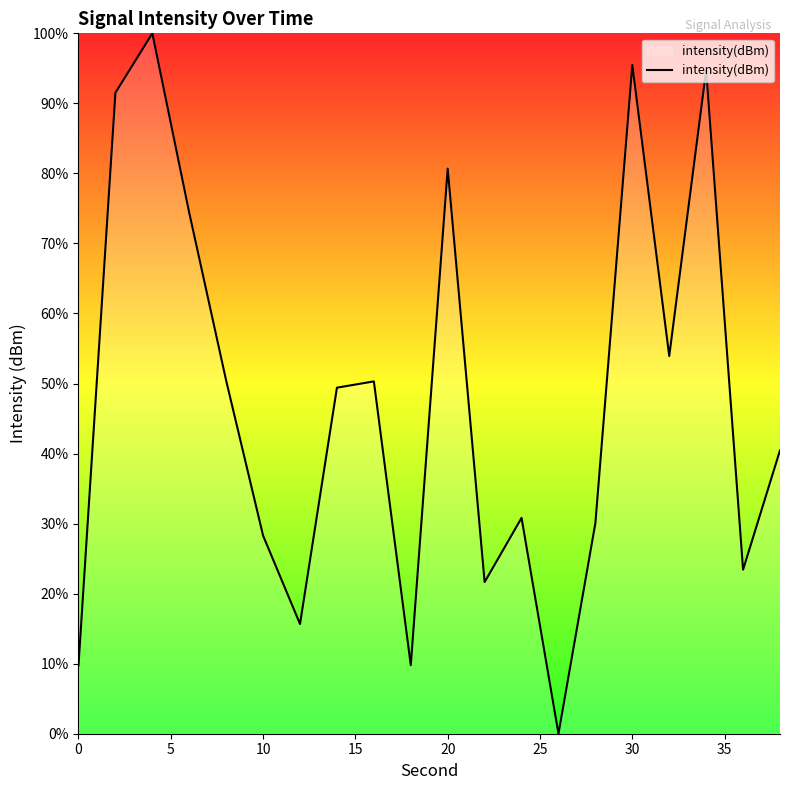

Does the chart display data point markers on the line(s)?

No